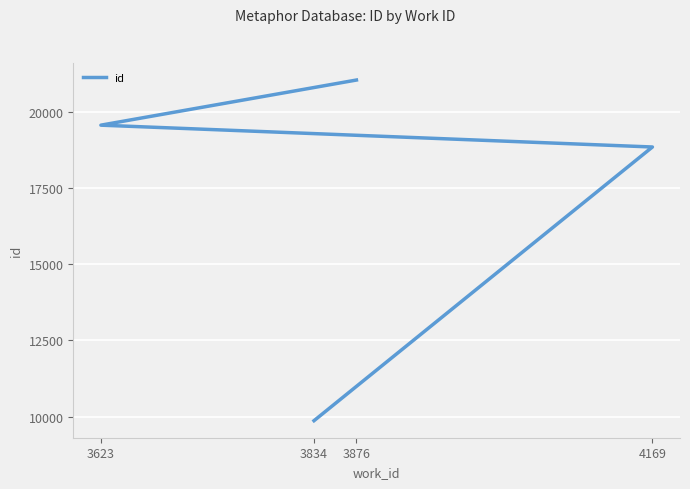

Read the value at 3876.

21037